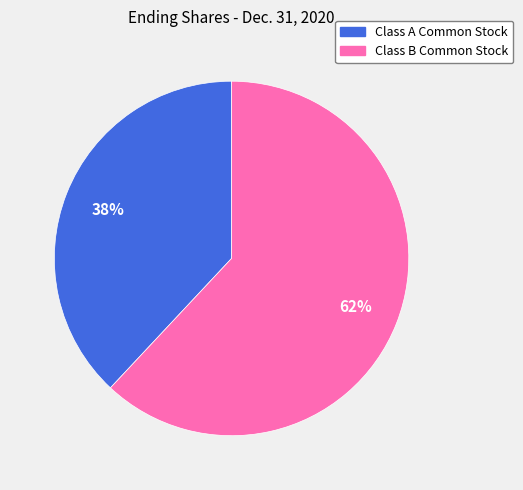

Is it true that Class A Common Stock is 48% of the pie?

False